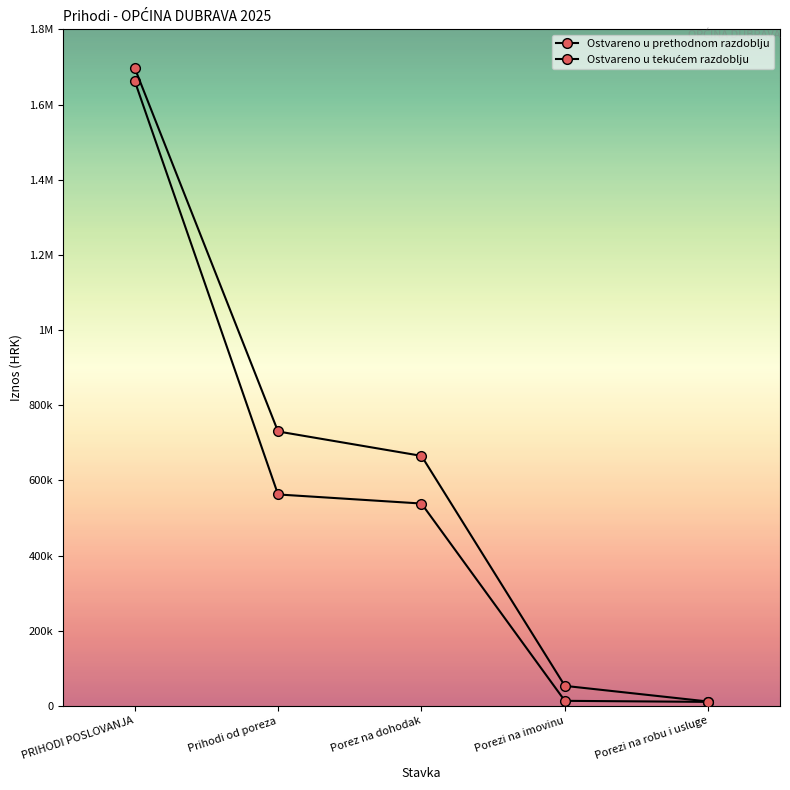

Does the chart have visible grid lines?

No